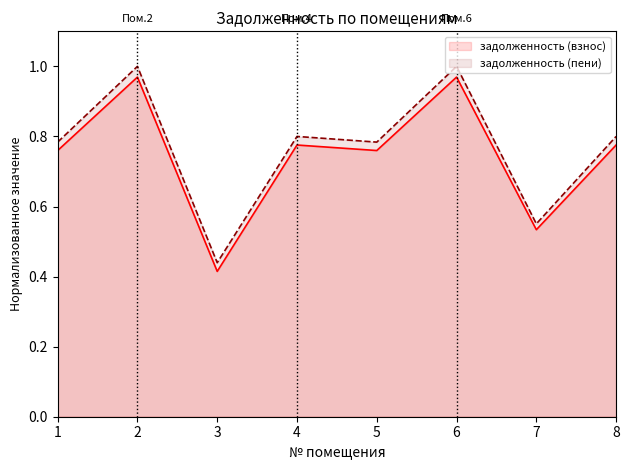

Does the chart display data point markers on the line(s)?

No